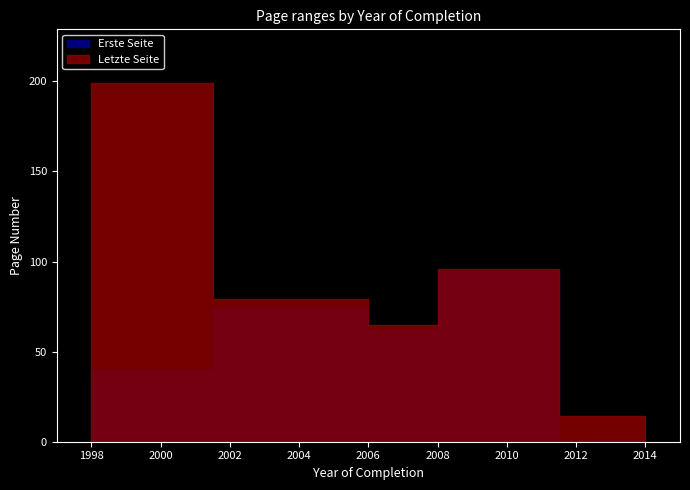

At which category is the sum across all series the highest?

1998